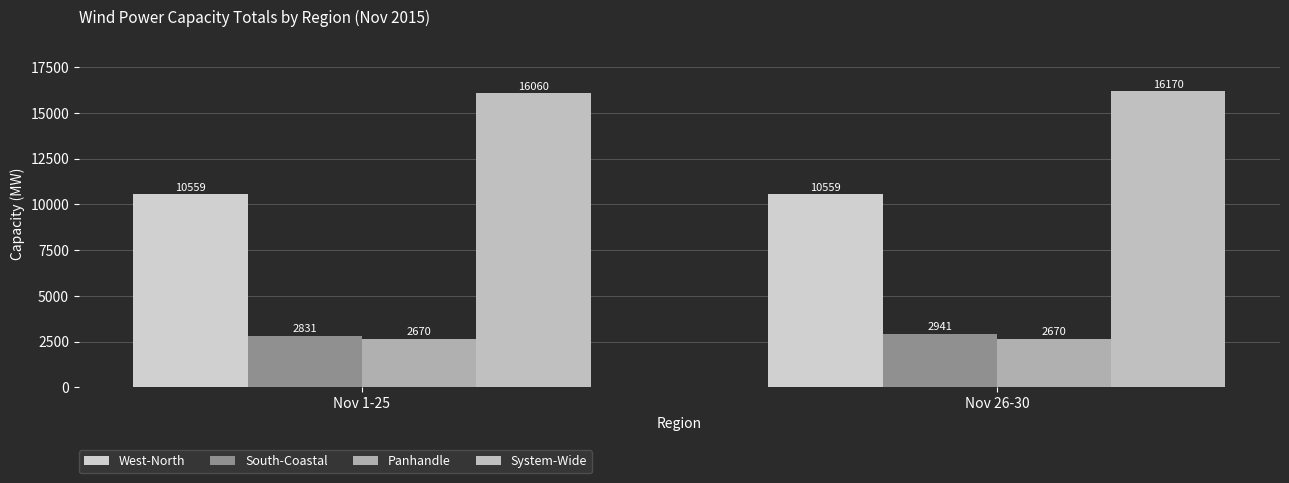

At how many categories does at least one series exceed 12696?

2